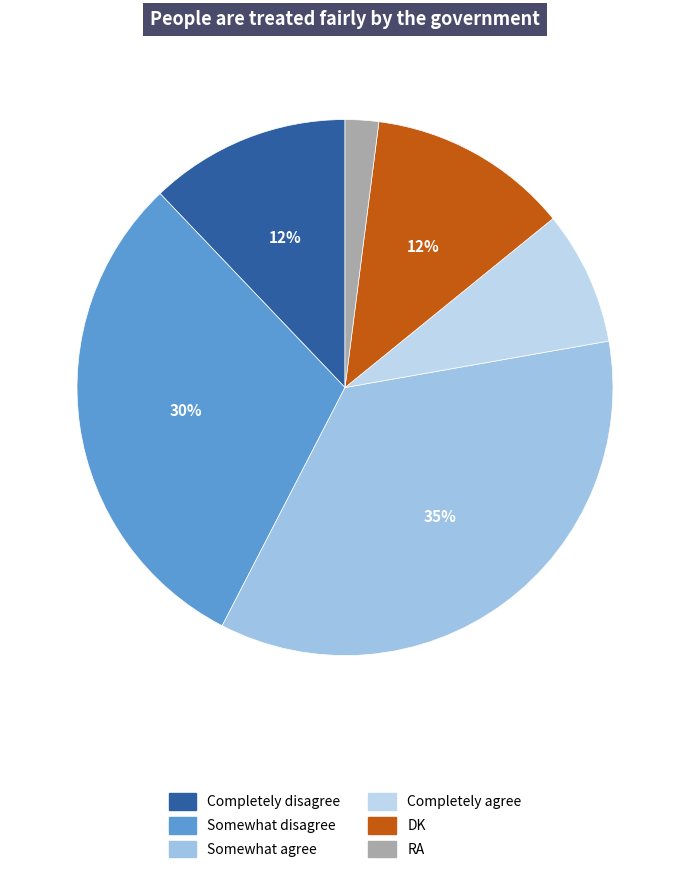

To the nearest percent, what is the average slice percentage?

17%